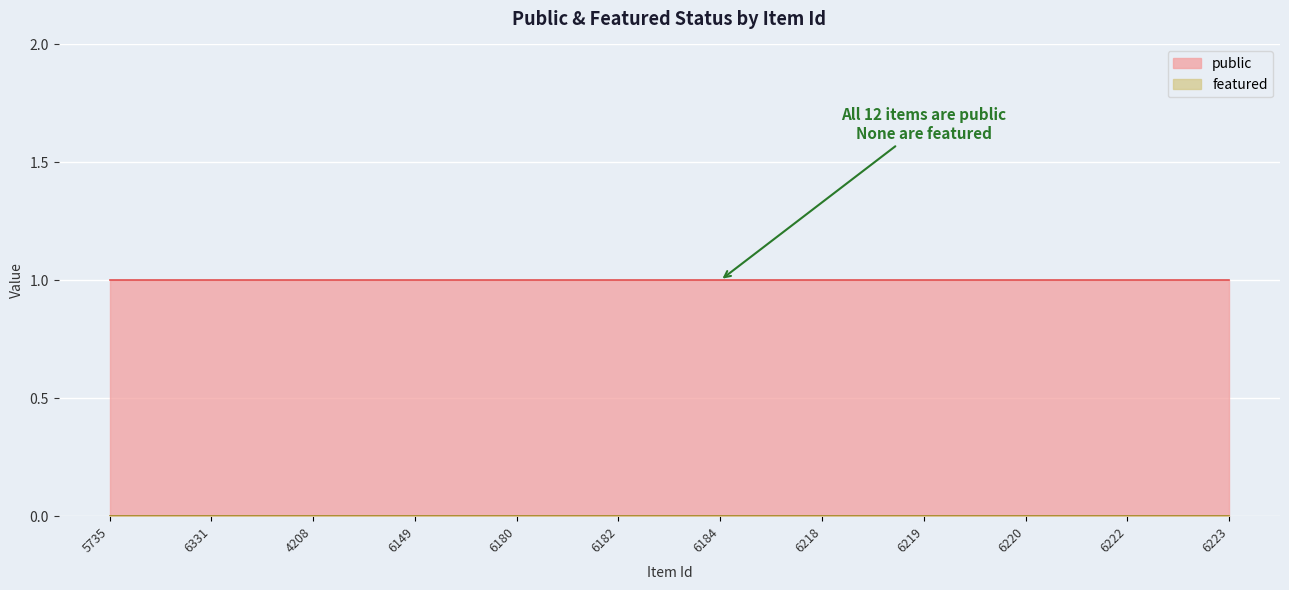

Which has a higher value, 6180 or 6220?

6180